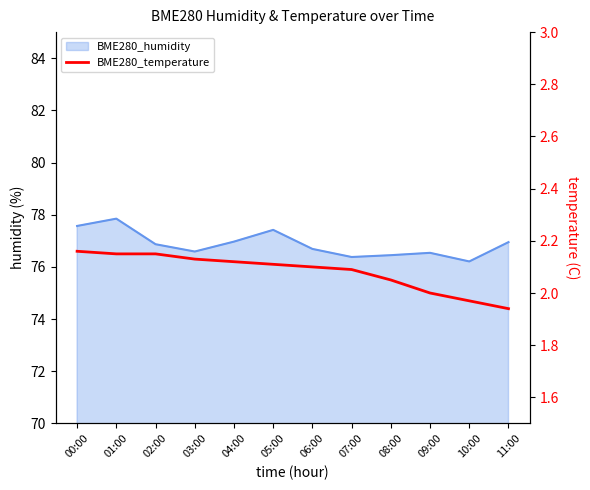

What is the ratio of the value at 07:00 to the value at 08:00?

1.0